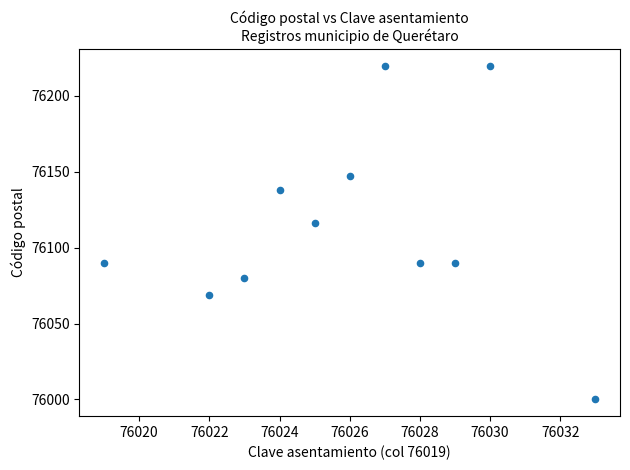

What is the average Y value?

76115